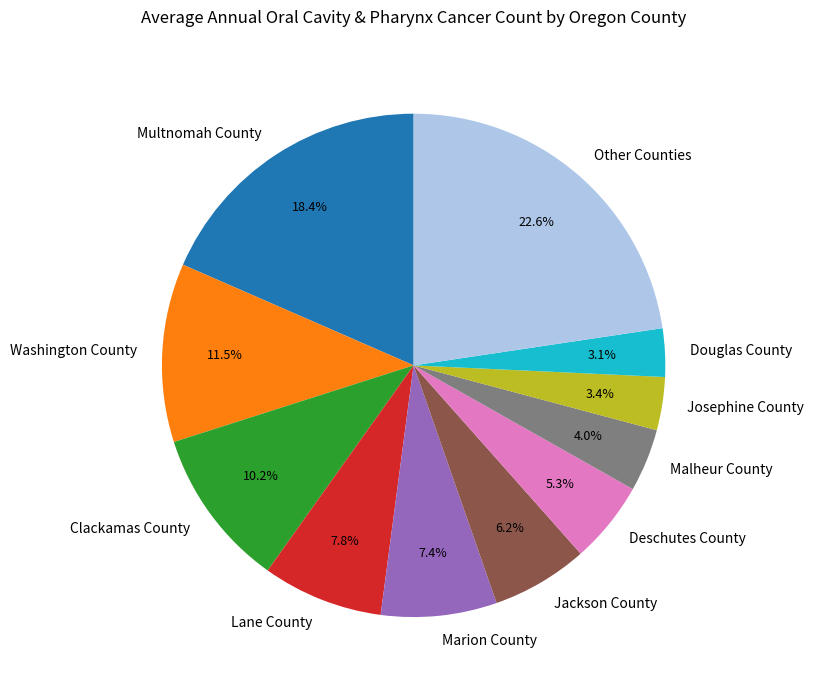

Is there a majority slice in this chart?

No